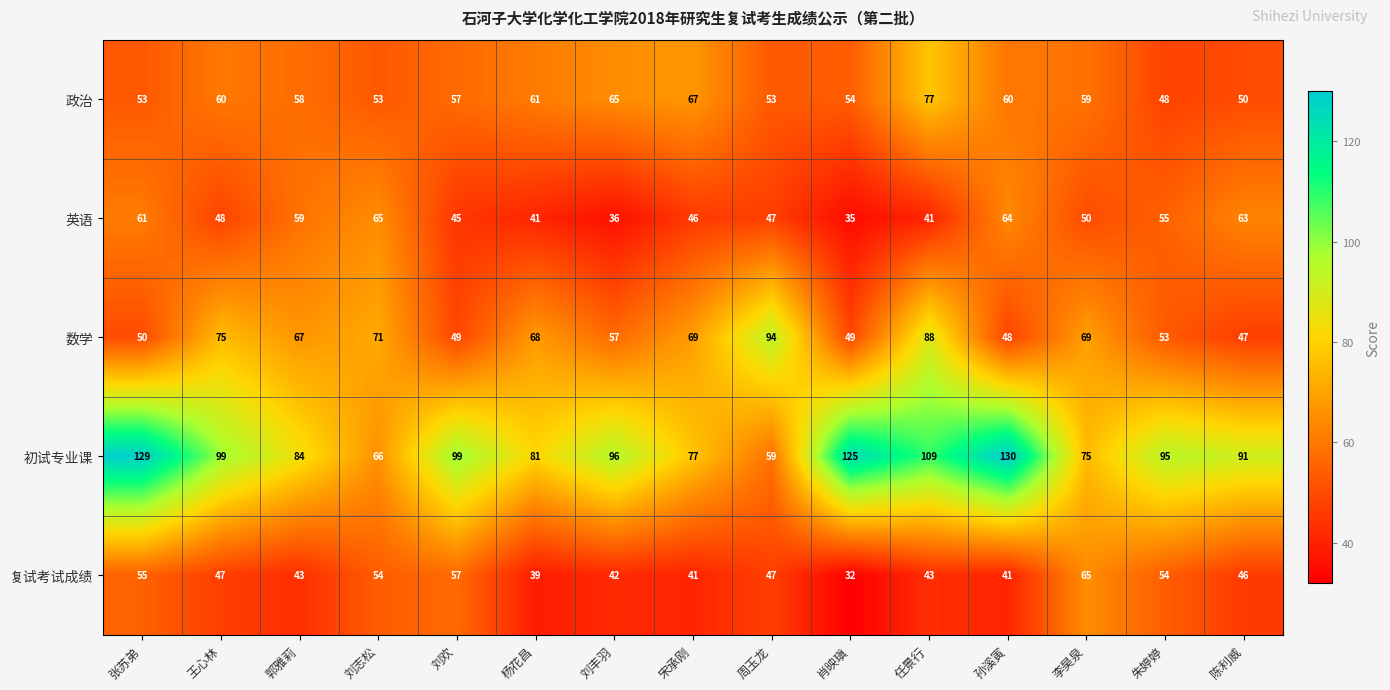

Which label corresponds to the largest value in the chart?

孙溪寅